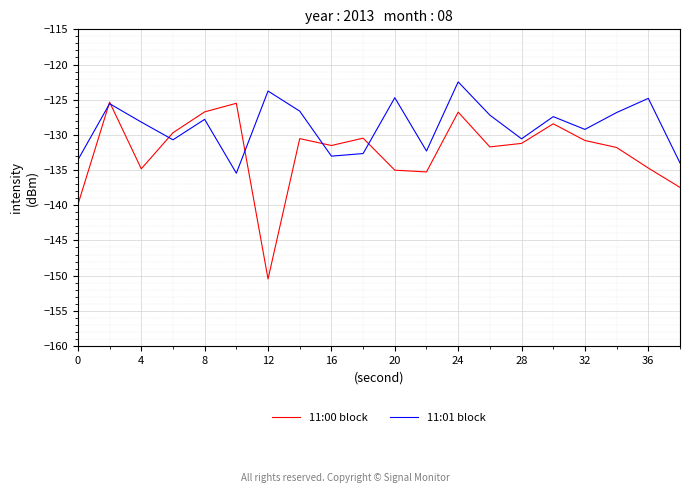

What is the maximum value for 11:01 block?

-122.5